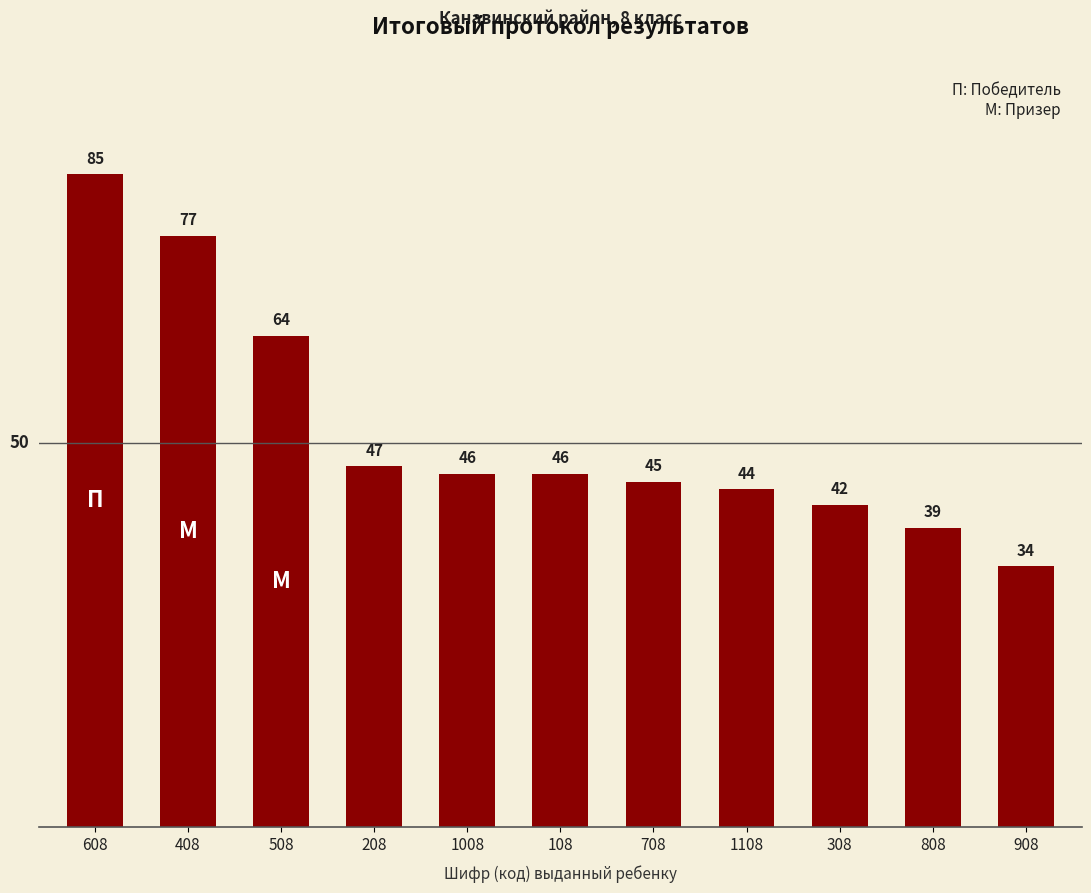

Are the bars horizontal?

No